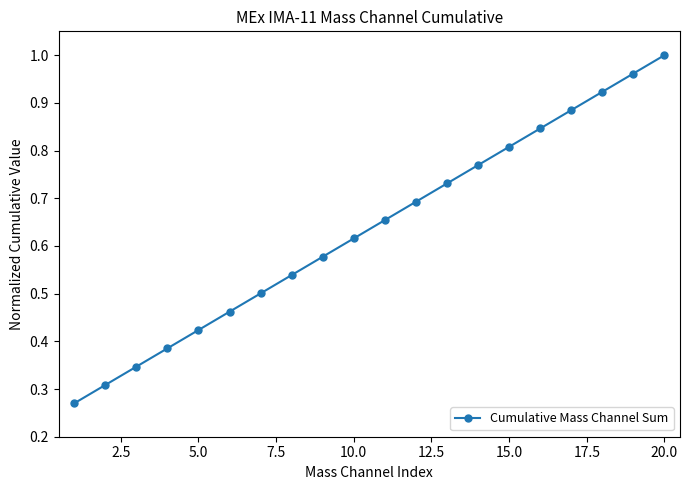

True or false: the data has more than 2 interior local peaks.

False